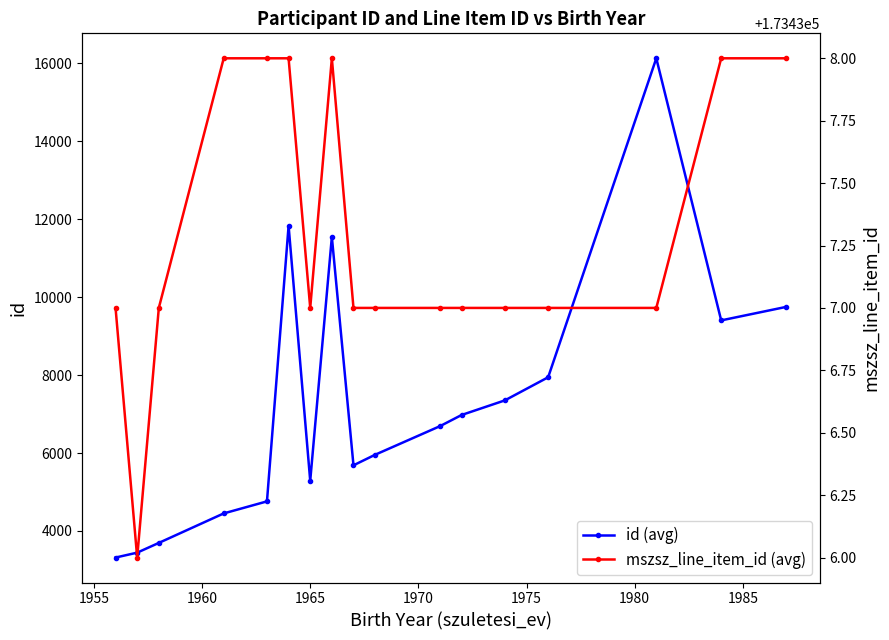

What is the minimum value for id (avg)?

3317